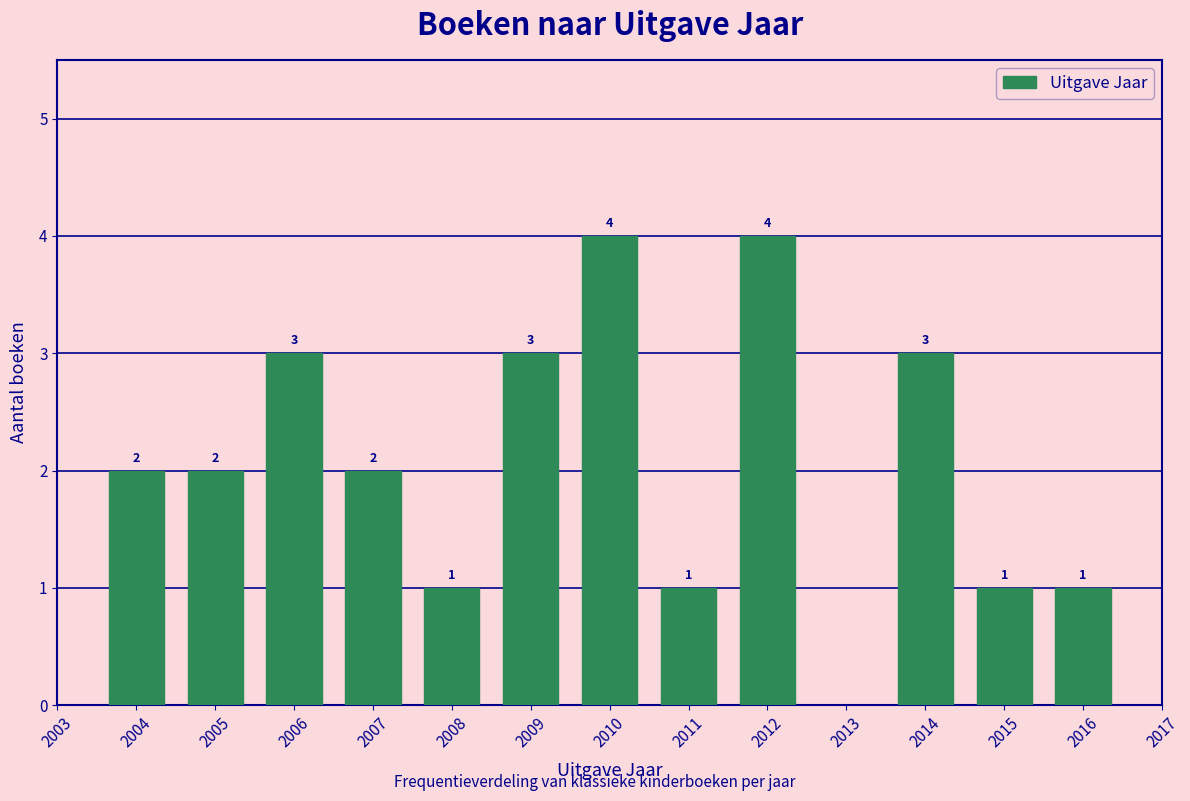

Reading left to right, list all the values displayed in this chart.

2004=2	2005=2	2006=3	2007=2	2008=1	2009=3	2010=4	2011=1	2012=4	2014=3	2015=1	2016=1